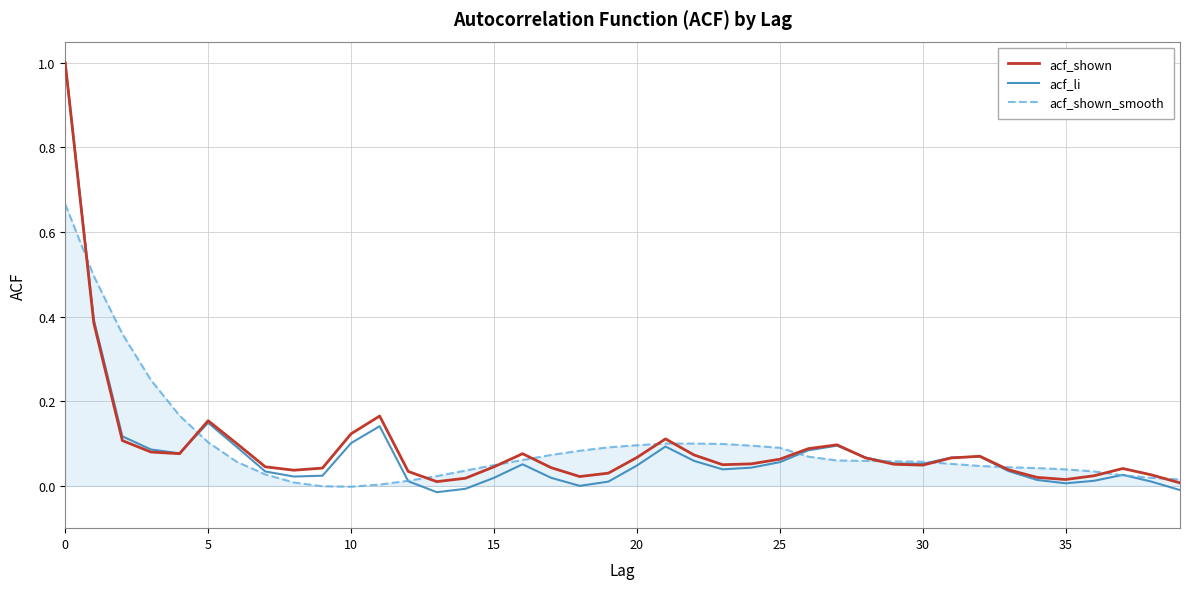

How many lines are shown in the chart?

3